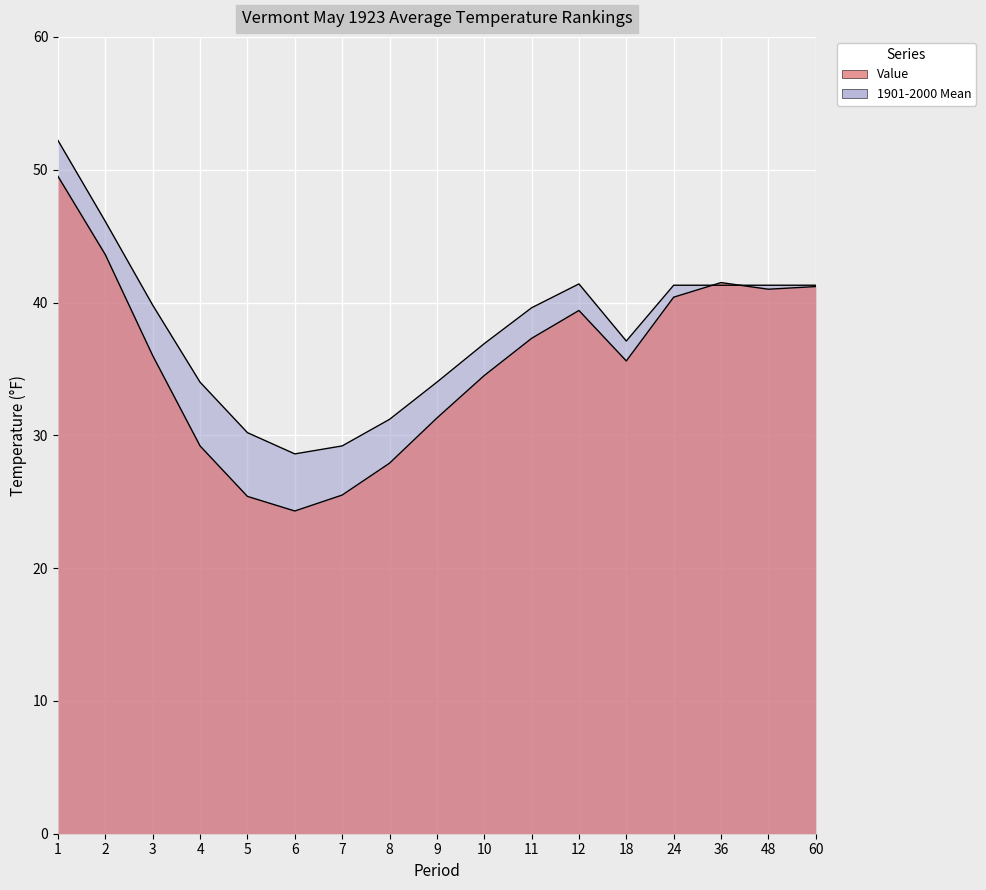

What is the smallest value displayed?

24.3